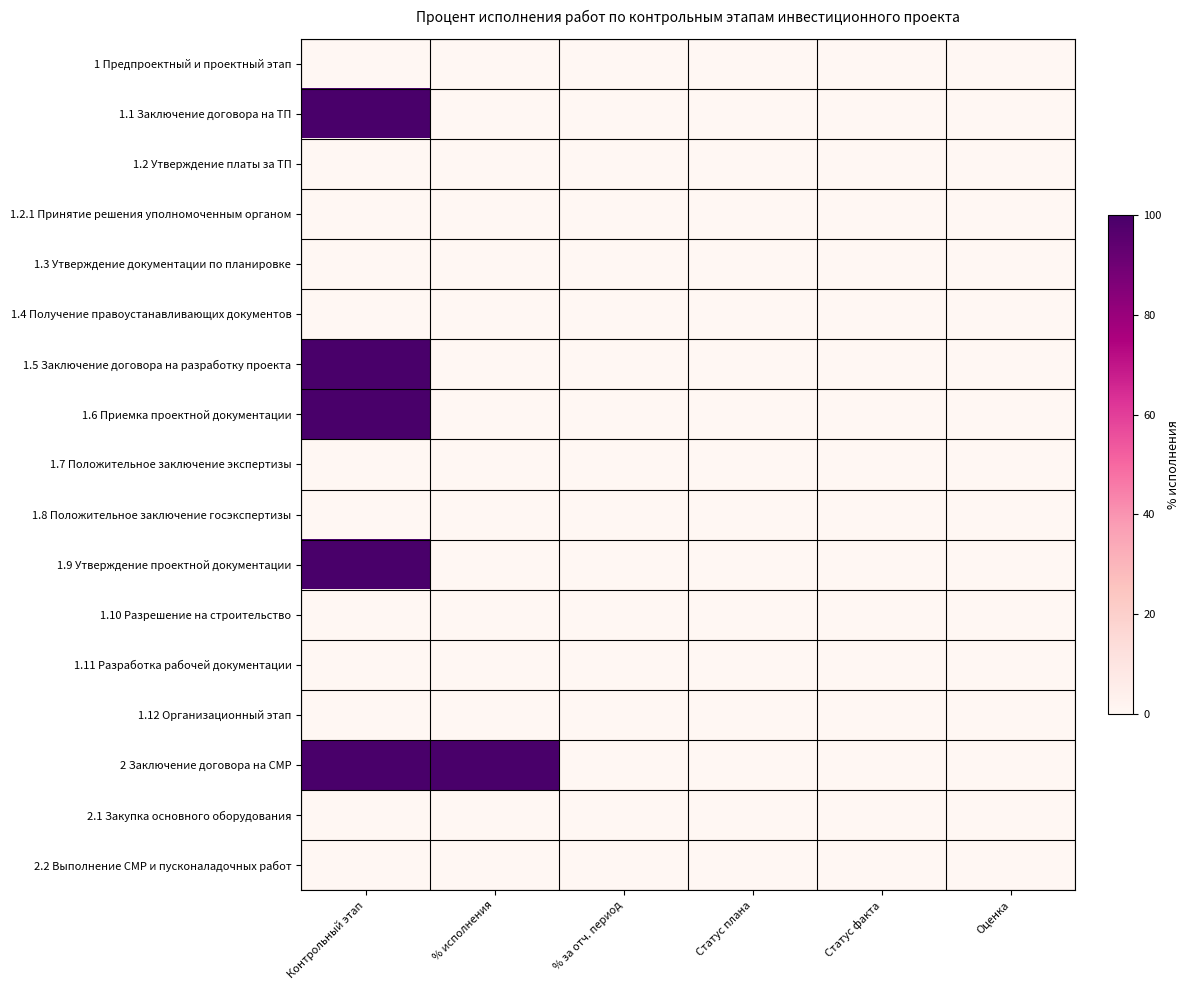

Reading right to left, extract all data points from this chart.

1 Предпроектный и проектный этап: Оценка=0	Статус факта=0	Статус плана=0	% за отч. период=0	% исполнения=0	Контрольный этап=0
1.1 Заключение договора на ТП: Оценка=0	Статус факта=0	Статус плана=0	% за отч. период=0	% исполнения=0	Контрольный этап=100
1.2 Утверждение платы за ТП: Оценка=0	Статус факта=0	Статус плана=0	% за отч. период=0	% исполнения=0	Контрольный этап=0
1.2.1 Принятие решения уполномоченным органом: Оценка=0	Статус факта=0	Статус плана=0	% за отч. период=0	% исполнения=0	Контрольный этап=0
1.3 Утверждение документации по планировке: Оценка=0	Статус факта=0	Статус плана=0	% за отч. период=0	% исполнения=0	Контрольный этап=0
1.4 Получение правоустанавливающих документов: Оценка=0	Статус факта=0	Статус плана=0	% за отч. период=0	% исполнения=0	Контрольный этап=0
1.5 Заключение договора на разработку проекта: Оценка=0	Статус факта=0	Статус плана=0	% за отч. период=0	% исполнения=0	Контрольный этап=100
1.6 Приемка проектной документации: Оценка=0	Статус факта=0	Статус плана=0	% за отч. период=0	% исполнения=0	Контрольный этап=100
1.7 Положительное заключение экспертизы: Оценка=0	Статус факта=0	Статус плана=0	% за отч. период=0	% исполнения=0	Контрольный этап=0
1.8 Положительное заключение госэкспертизы: Оценка=0	Статус факта=0	Статус плана=0	% за отч. период=0	% исполнения=0	Контрольный этап=0
1.9 Утверждение проектной документации: Оценка=0	Статус факта=0	Статус плана=0	% за отч. период=0	% исполнения=0	Контрольный этап=100
1.10 Разрешение на строительство: Оценка=0	Статус факта=0	Статус плана=0	% за отч. период=0	% исполнения=0	Контрольный этап=0
1.11 Разработка рабочей документации: Оценка=0	Статус факта=0	Статус плана=0	% за отч. период=0	% исполнения=0	Контрольный этап=0
1.12 Организационный этап: Оценка=0	Статус факта=0	Статус плана=0	% за отч. период=0	% исполнения=0	Контрольный этап=0
2 Заключение договора на СМР: Оценка=0	Статус факта=0	Статус плана=0	% за отч. период=0	% исполнения=100	Контрольный этап=100
2.1 Закупка основного оборудования: Оценка=0	Статус факта=0	Статус плана=0	% за отч. период=0	% исполнения=0	Контрольный этап=0
2.2 Выполнение СМР и пусконаладочных работ: Оценка=0	Статус факта=0	Статус плана=0	% за отч. период=0	% исполнения=0	Контрольный этап=0